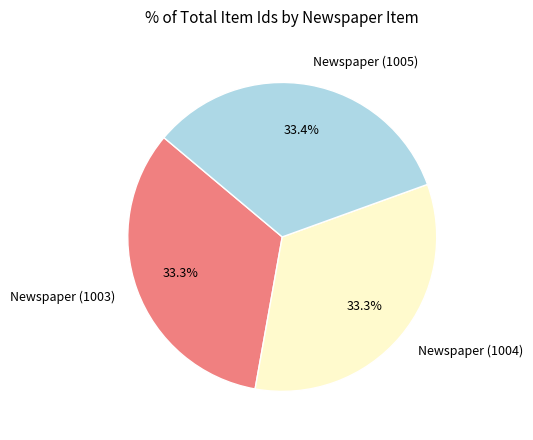

To the nearest percent, what portion does Newspaper (1004) represent?

33%